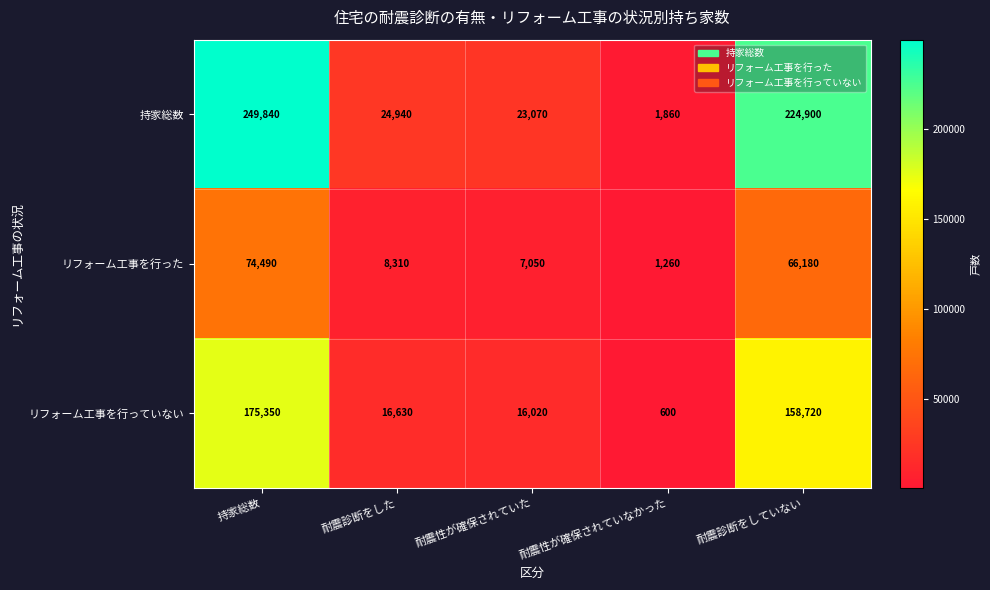

What is the sum of all リフォーム工事を行っていない values?

367320